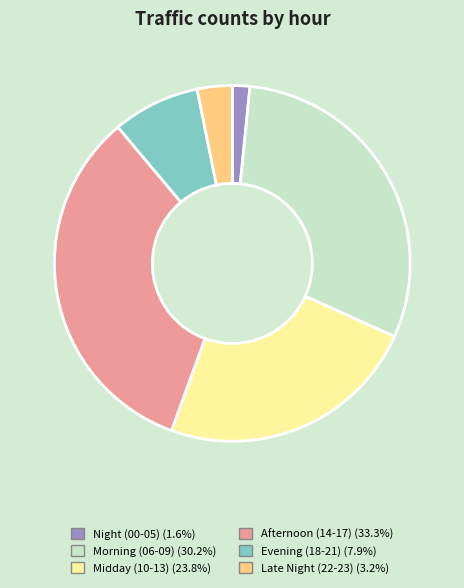

Is the sum of Midday (10-13) (23.8%) and Afternoon (14-17) (33.3%) greater than half?

Yes